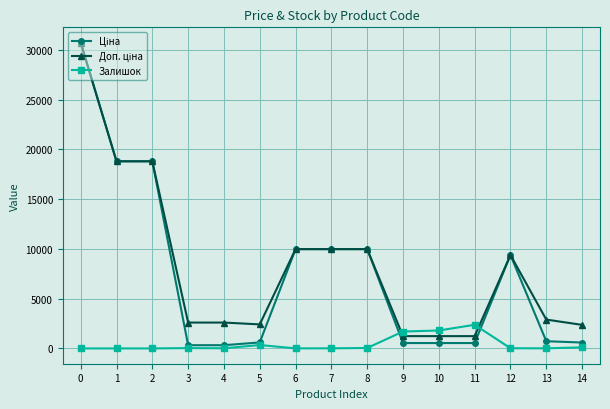

What is the maximum value shown in the chart?

30717.1